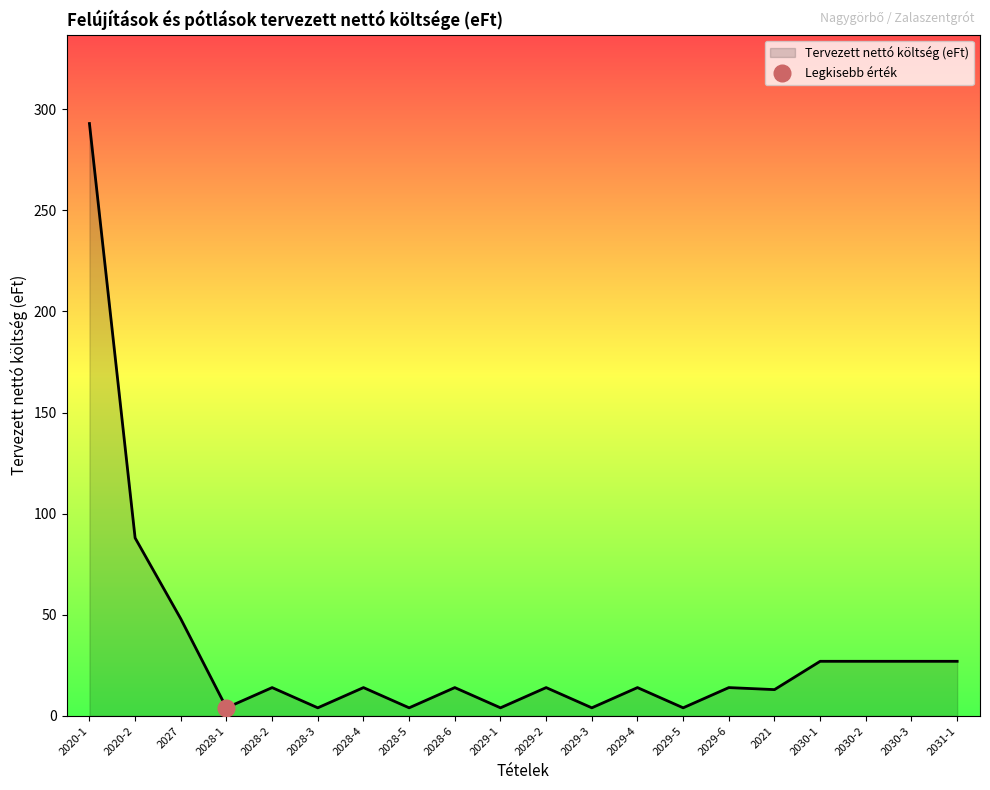

Reading left to right, transcribe all the data shown in this chart.

2020-1=292.9	2020-2=88.0	2027=48.0	2028-1=4.0	2028-2=14.0	2028-3=4.0	2028-4=14.0	2028-5=4.0	2028-6=14.0	2029-1=4.0	2029-2=14.0	2029-3=4.0	2029-4=14.0	2029-5=4.0	2029-6=14.0	2021=13.0	2030-1=27.0	2030-2=27.0	2030-3=27.0	2031-1=27.0